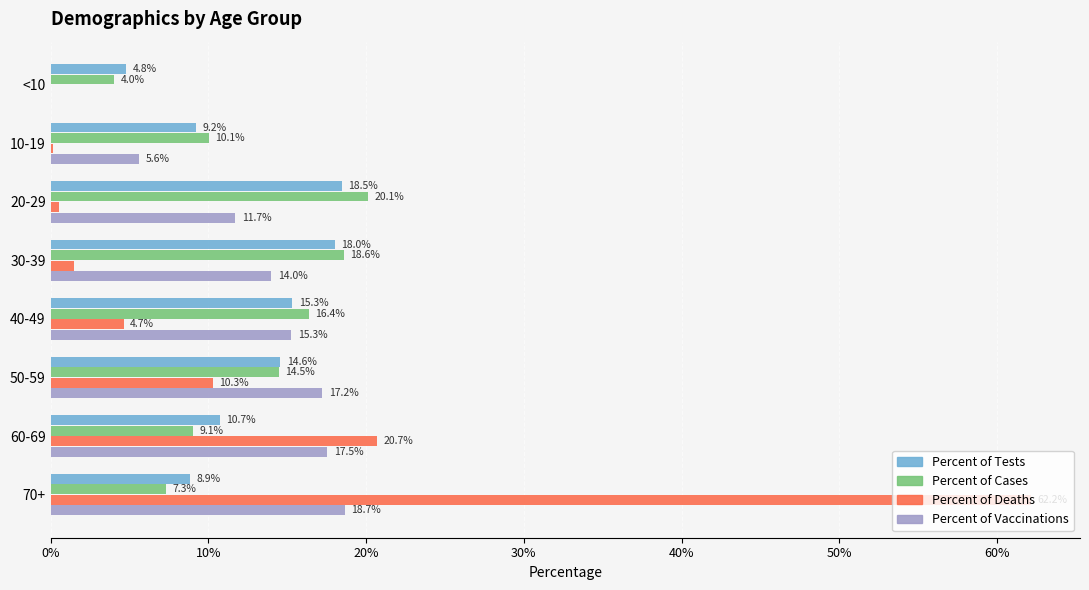

At which category is the sum across all series the highest?

70+